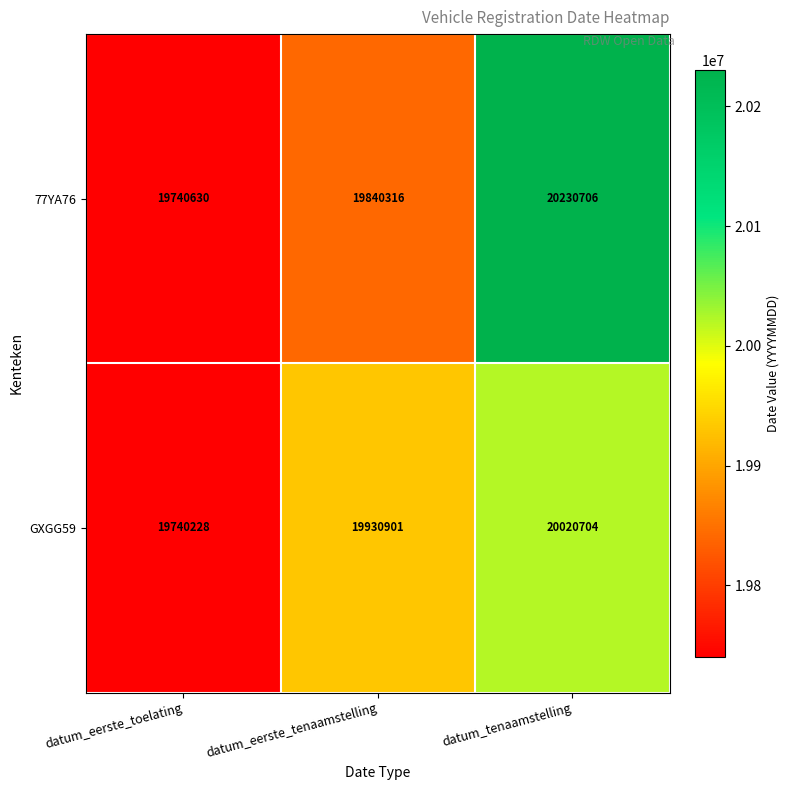

Where is GXGG59 nearest to the value 19880466?

datum_eerste_tenaamstelling